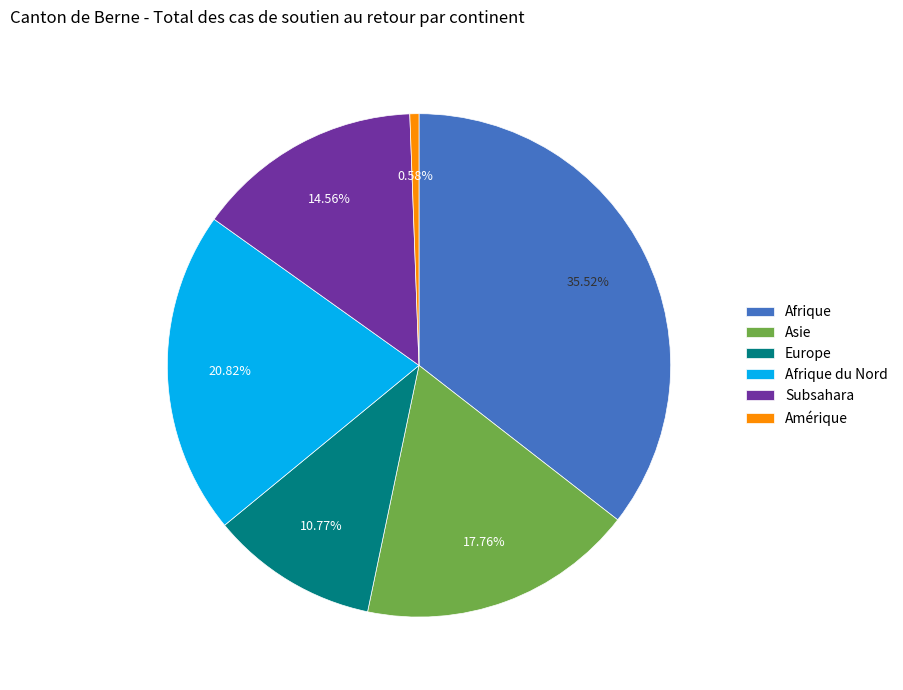

Between Subsahara and Asie, which is larger?

Asie